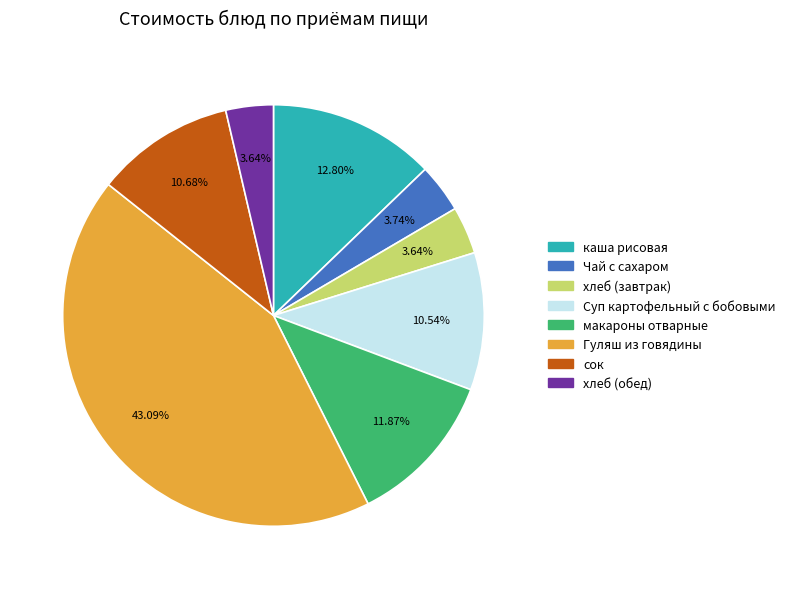

Does any single category account for the majority?

No